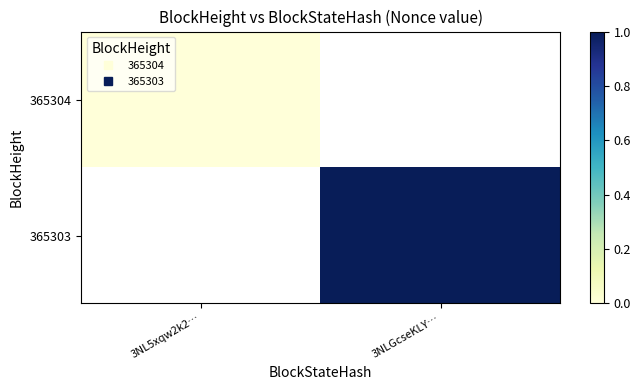

List the series in order of their peak value, highest first.

365304, 365303